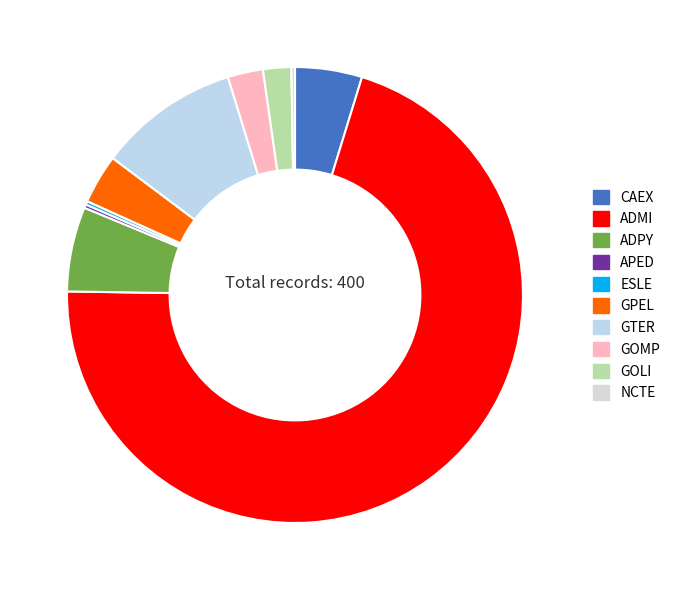

To the nearest percent, what is the difference between the CAEX and ESLE slice percentages?

4%